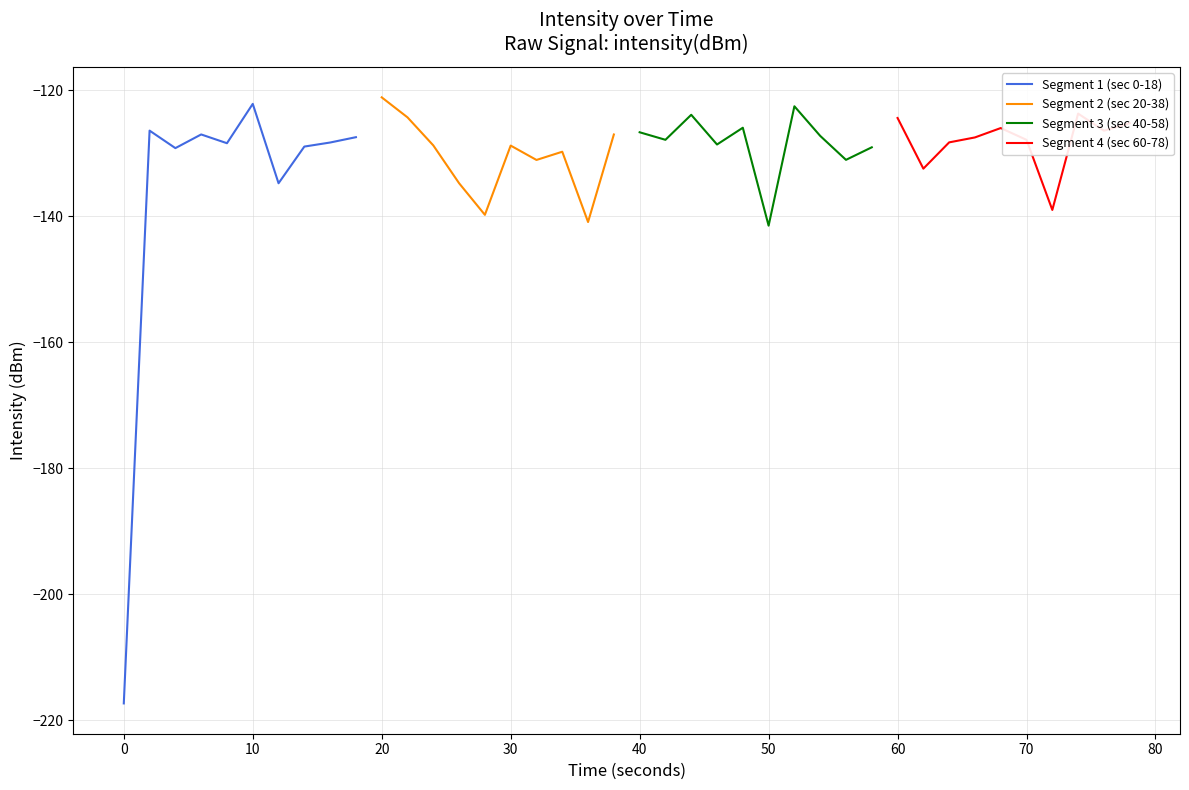

Is it true that Segment 1 (sec 0-18) equals -122.2 at 10?

True